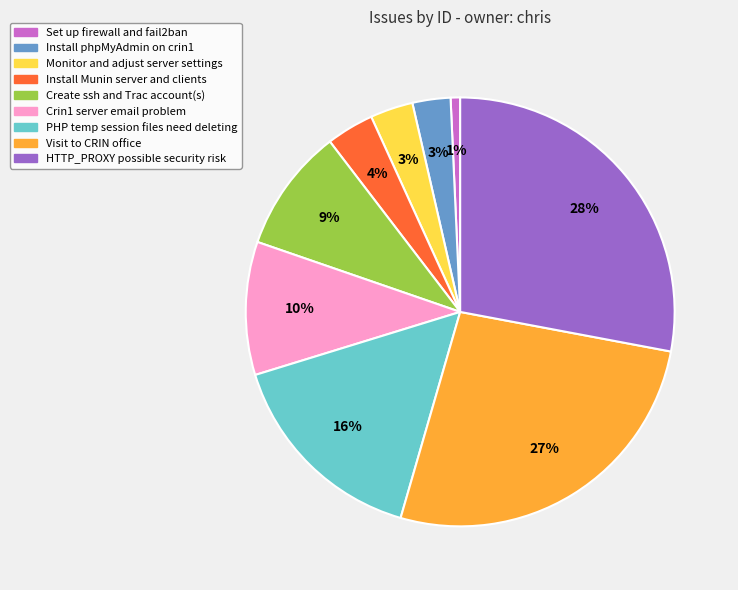

True or false: Visit to CRIN office accounts for 27% of the total.

True